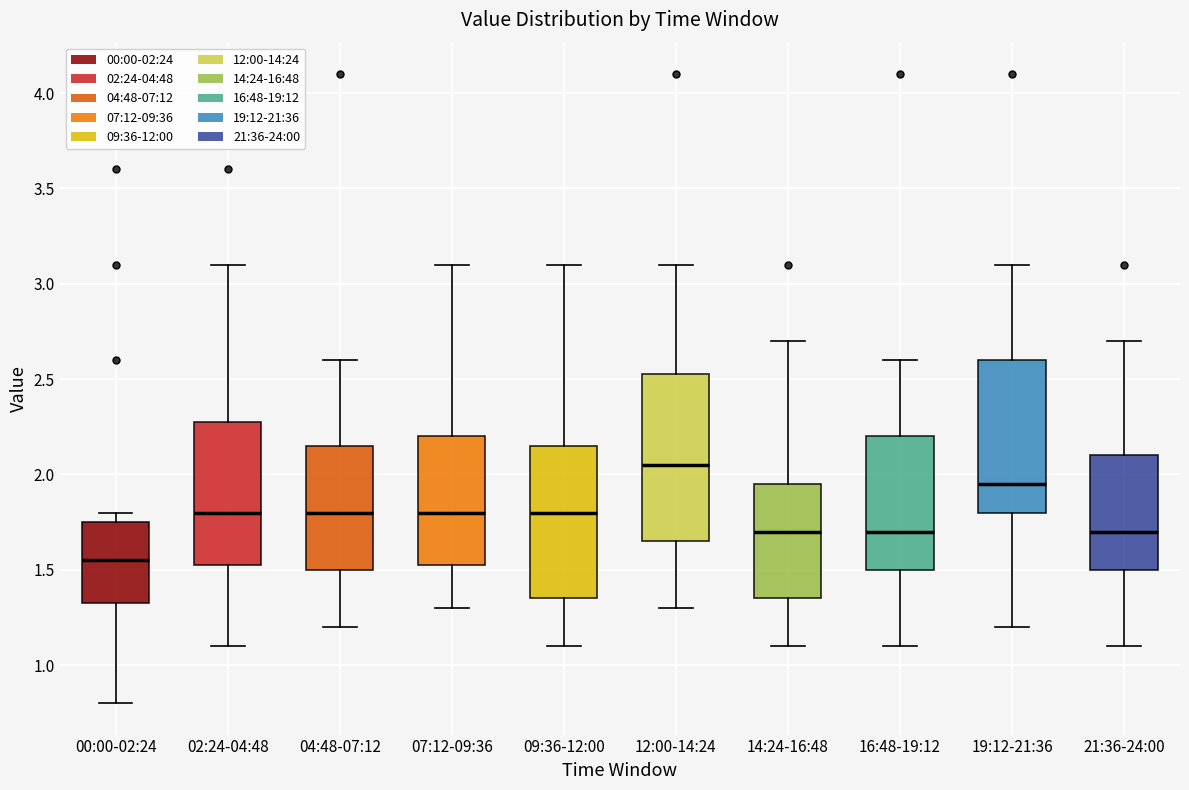

Reading left to right, read every box against the y-axis: the position of its median line, the range the box covers, and the ends of its whiskers. The values are not printed on the chart, so give them approximately, as read against the axis.

00:00-02:24: median 1.55, box 1.30 to 1.75, whiskers 0.80 to 1.80
02:24-04:48: median 1.80, box 1.55 to 2.25, whiskers 1.10 to 3.10
04:48-07:12: median 1.80, box 1.50 to 2.15, whiskers 1.20 to 2.60
07:12-09:36: median 1.80, box 1.55 to 2.20, whiskers 1.30 to 3.10
09:36-12:00: median 1.80, box 1.35 to 2.15, whiskers 1.10 to 3.10
12:00-14:24: median 2.05, box 1.65 to 2.50, whiskers 1.30 to 3.10
14:24-16:48: median 1.70, box 1.35 to 1.95, whiskers 1.10 to 2.70
16:48-19:12: median 1.70, box 1.50 to 2.20, whiskers 1.10 to 2.60
19:12-21:36: median 1.95, box 1.80 to 2.60, whiskers 1.20 to 3.10
21:36-24:00: median 1.70, box 1.50 to 2.10, whiskers 1.10 to 2.70